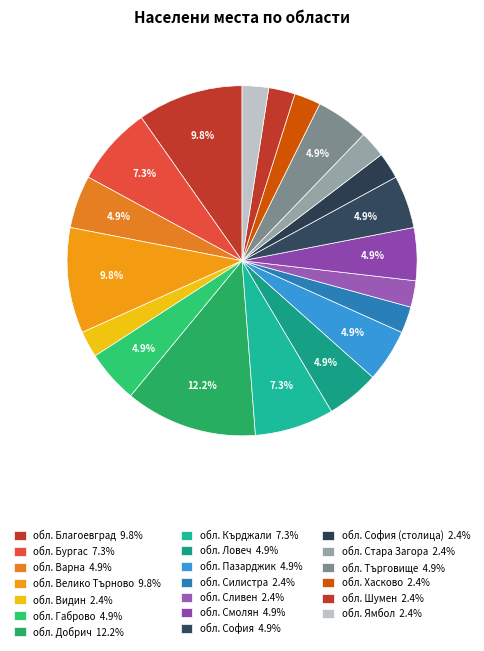

How many segments does this pie chart have?

20